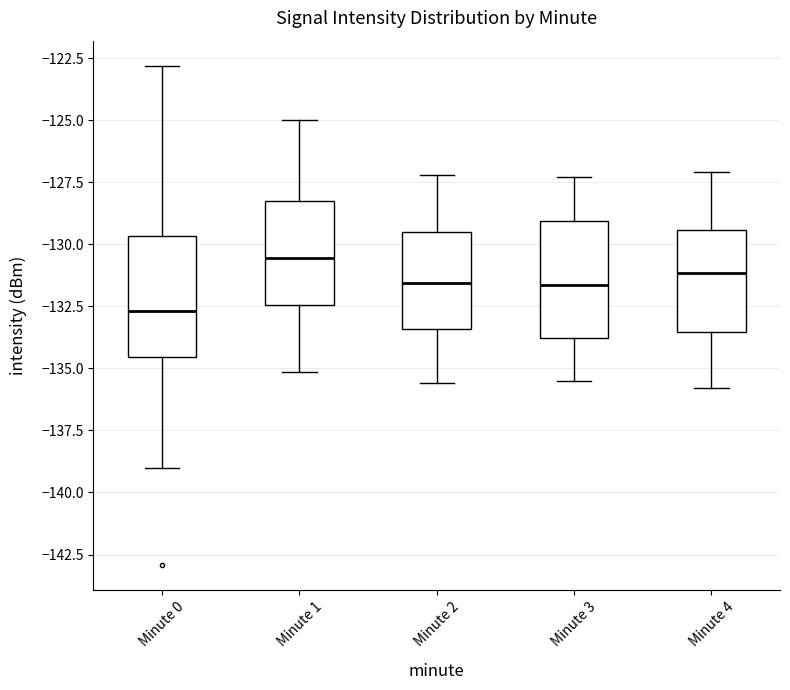

Which box's median line is the lowest?

Minute 0